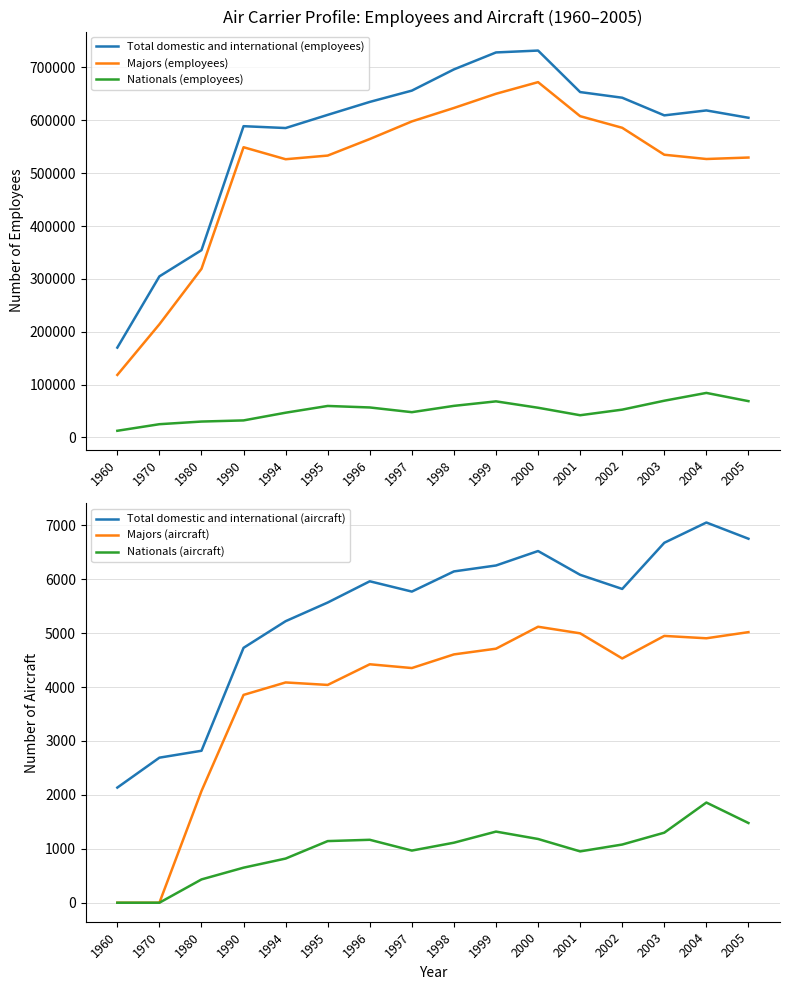

Reading left to right, extract all data points from this chart.

Total domestic and international (employees): 1960=169872	1970=304690	1980=354264	1990=588926	1994=585427	1995=610363	1996=634866	1997=656243	1998=696408	1999=728495	2000=732049	2001=653488	2002=642797	2003=609401	2004=618733	2005=604866
Majors (employees): 1960=118189	1970=214021	1980=318973	1990=549100	1994=526379	1995=533313	1996=564631	1997=597953	1998=623389	1999=650267	2000=672294	2001=607857	2002=585890	2003=534902	2004=526822	2005=529590
Nationals (employees): 1960=12470	1970=24913	1980=29922	1990=32077	1994=46670	1995=59444	1996=56586	1997=47662	1998=59620	1999=68138	2000=56056	2001=41865	2002=52470	2003=69350	2004=84118	2005=68550
Total domestic and international (aircraft): 1960=2135	1970=2690	1980=2818	1990=4727	1994=5221	1995=5567	1996=5961	1997=5770	1998=6144	1999=6254	2000=6522	2001=6081	2002=5819	2003=6675	2004=7051	2005=6750
Majors (aircraft): 1960=0	1970=0	1980=2071	1990=3854	1994=4085	1995=4039	1996=4422	1997=4352	1998=4605	1999=4711	2000=5118	2001=4996	2002=4530	2003=4948	2004=4904	2005=5018
Nationals (aircraft): 1960=0	1970=0	1980=432	1990=650	1994=819	1995=1143	1996=1167	1997=967	1998=1113	1999=1319	2000=1182	2001=952	2002=1079	2003=1299	2004=1858	2005=1478